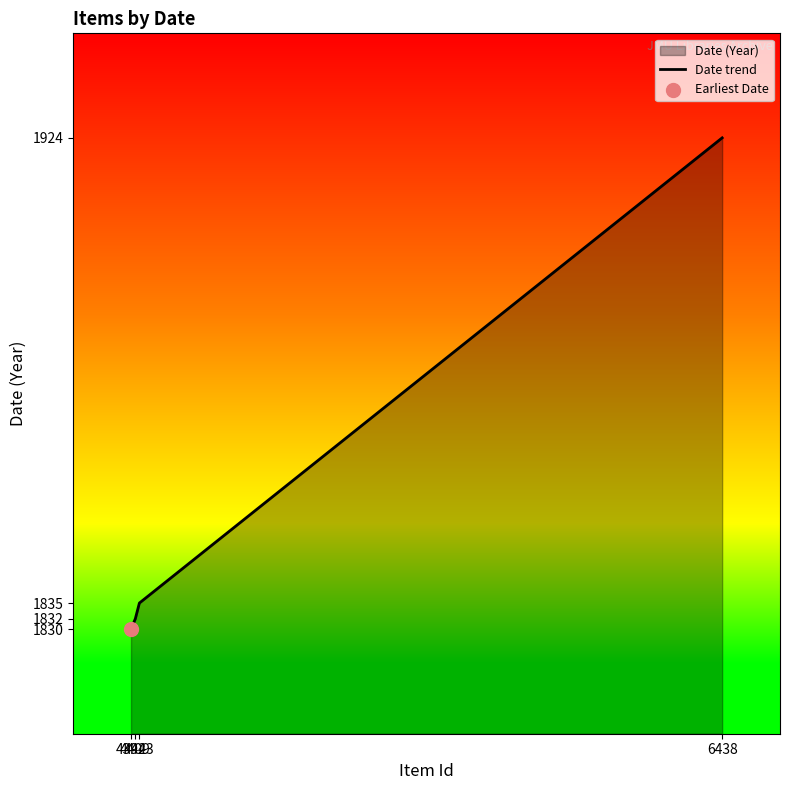

What is the change in value from 4423 to 6438?

+89